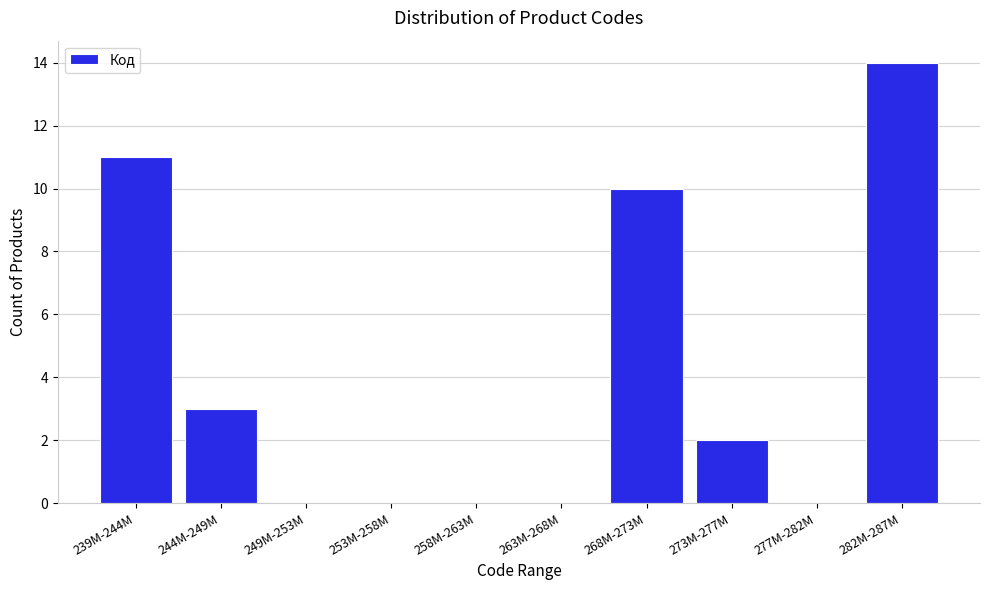

Reading left to right, list all the values displayed in this chart.

239M-244M=11	244M-249M=3	249M-253M=0	253M-258M=0	258M-263M=0	263M-268M=0	268M-273M=10	273M-277M=2	277M-282M=0	282M-287M=14